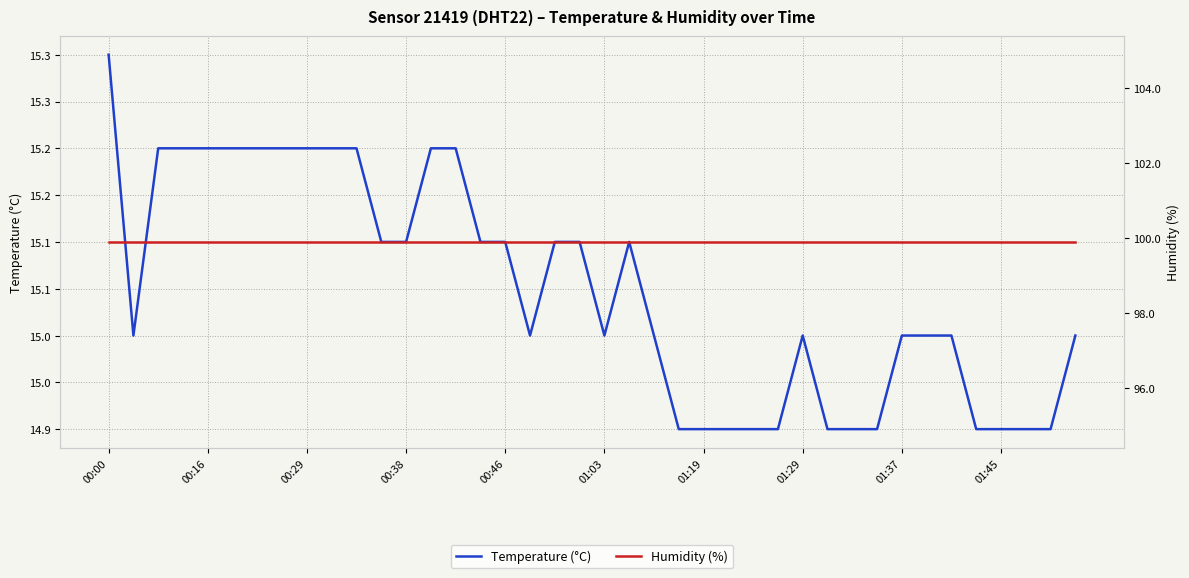

What is the minimum value shown in the chart?

14.9